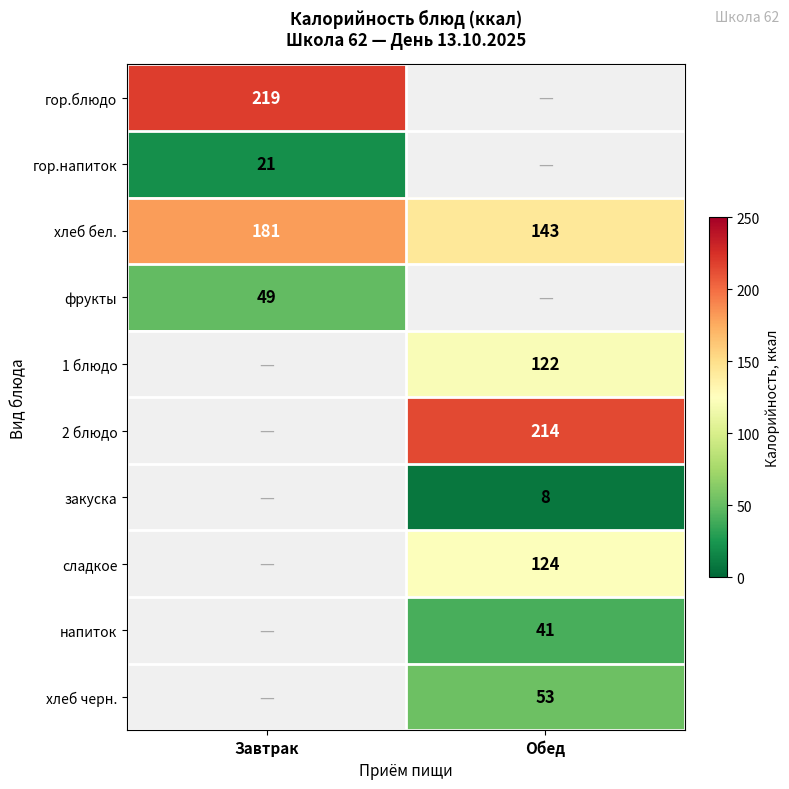

Between Завтрак and Обед, which is larger?

Обед